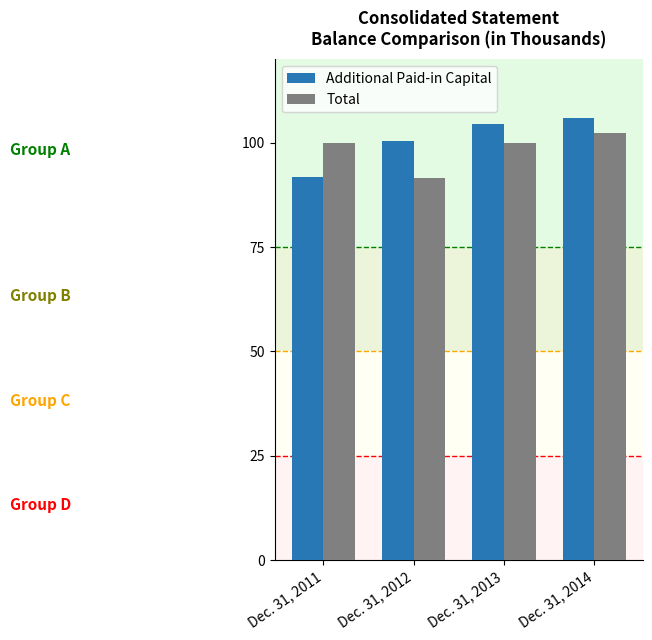

What are all the series names shown in the legend?

Additional Paid-in Capital, Total